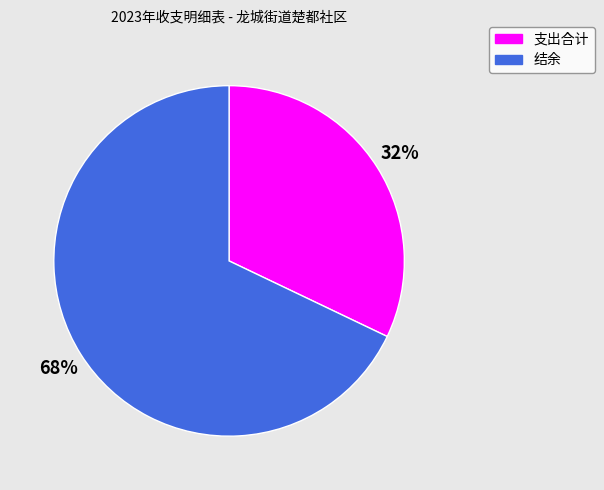

Which category has the biggest portion of the pie?

结余